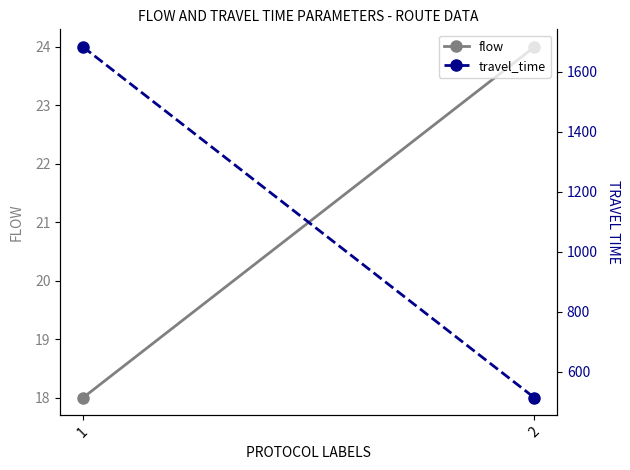

Rank the categories by travel_time value from highest to lowest.

1, 2